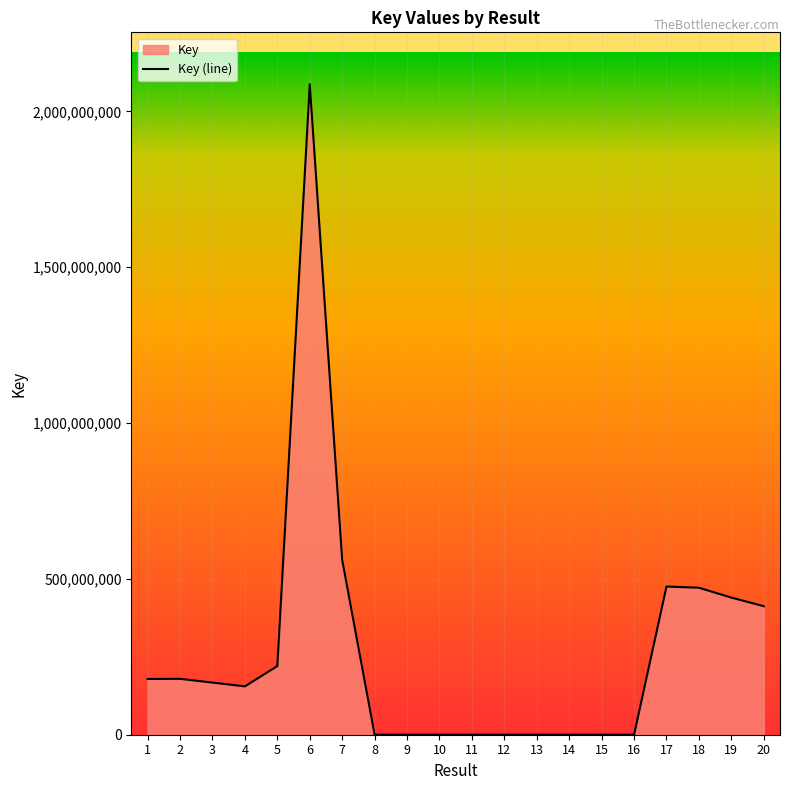

Where is the first local minimum?

4